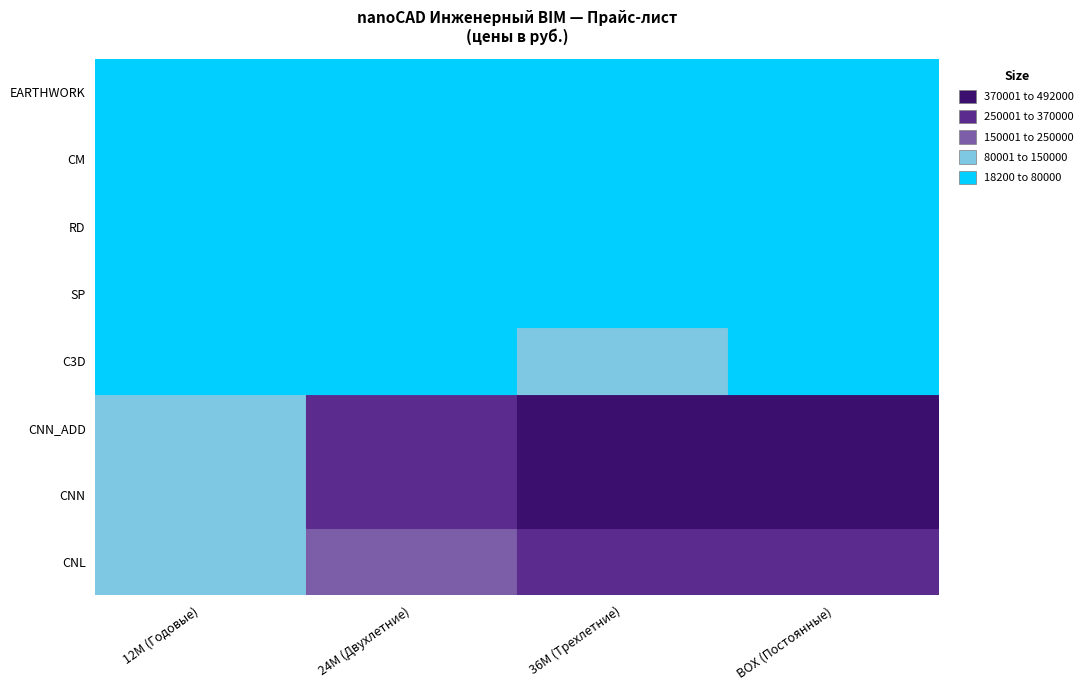

The CM series shows 35666 at BOX (Постоянные). True or false?

False